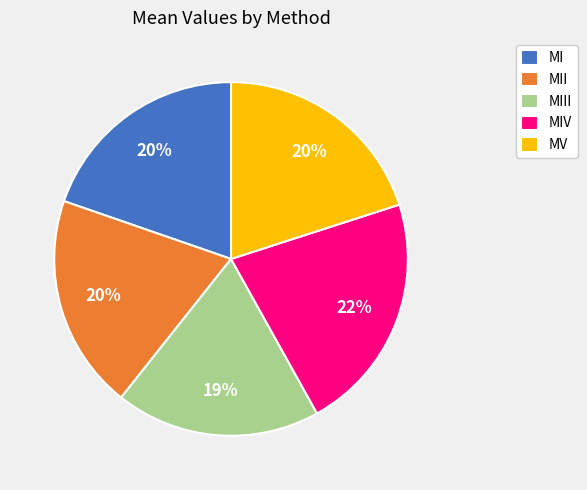

True or false: MI accounts for 32% of the total.

False